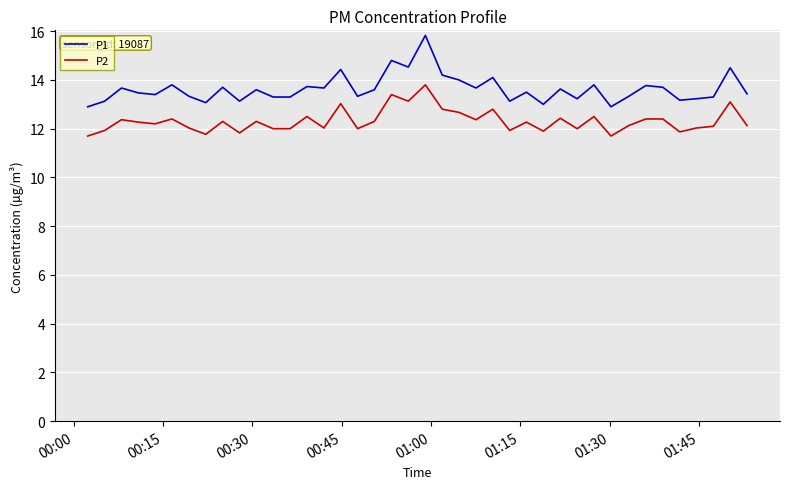

How many lines are shown in the chart?

2